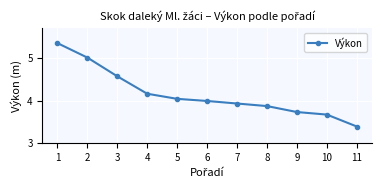

What is the ratio of the value at 4 to the value at 5?

1.0